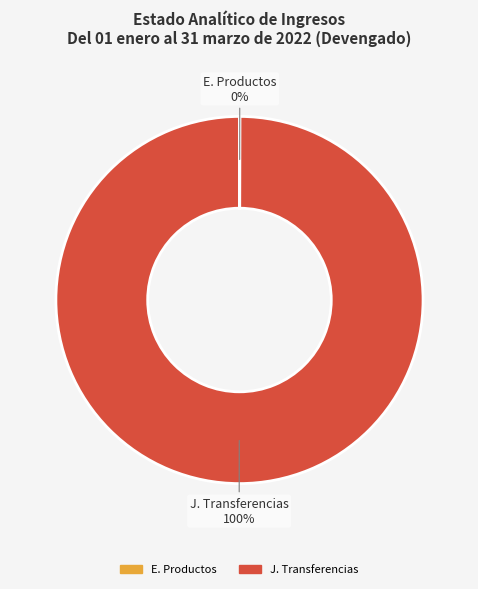

Is there a majority slice in this chart?

Yes